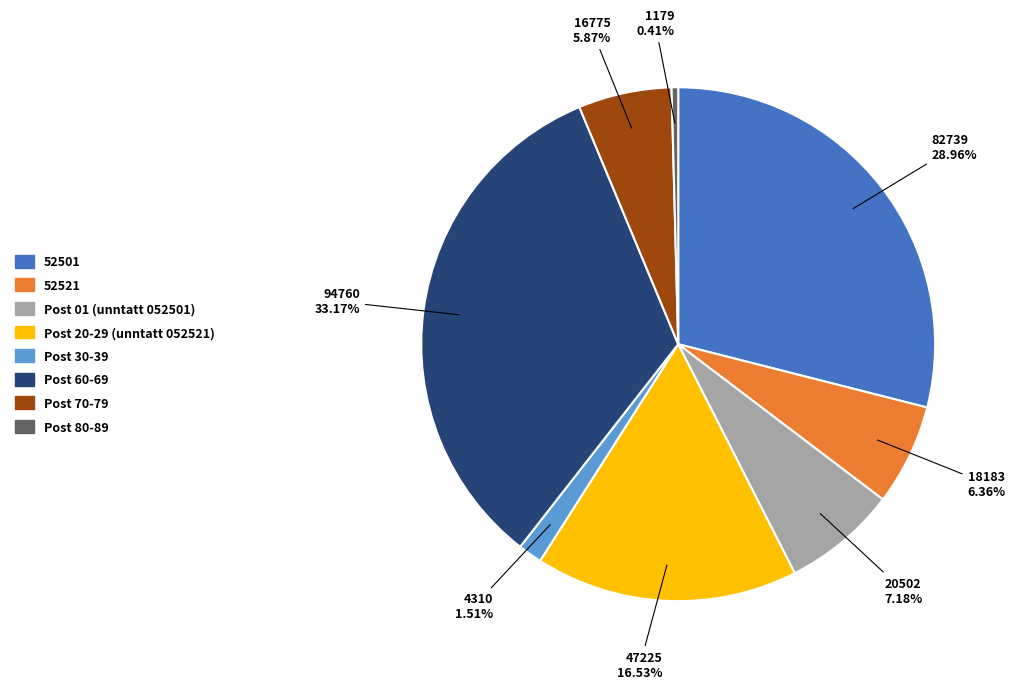

Is it true that Post 60-69 is 33% of the pie?

True